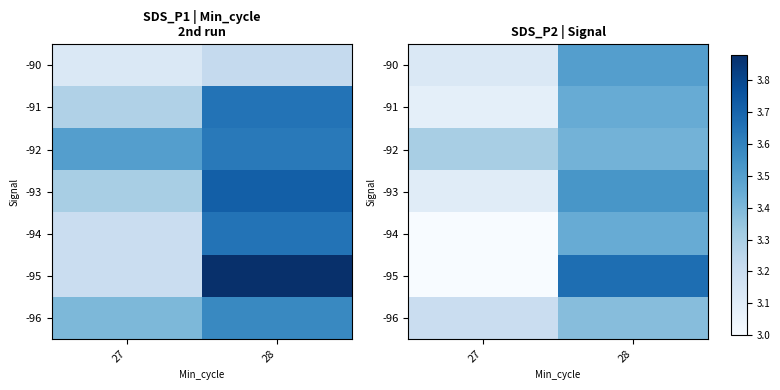

How many distinct data groups are displayed?

7